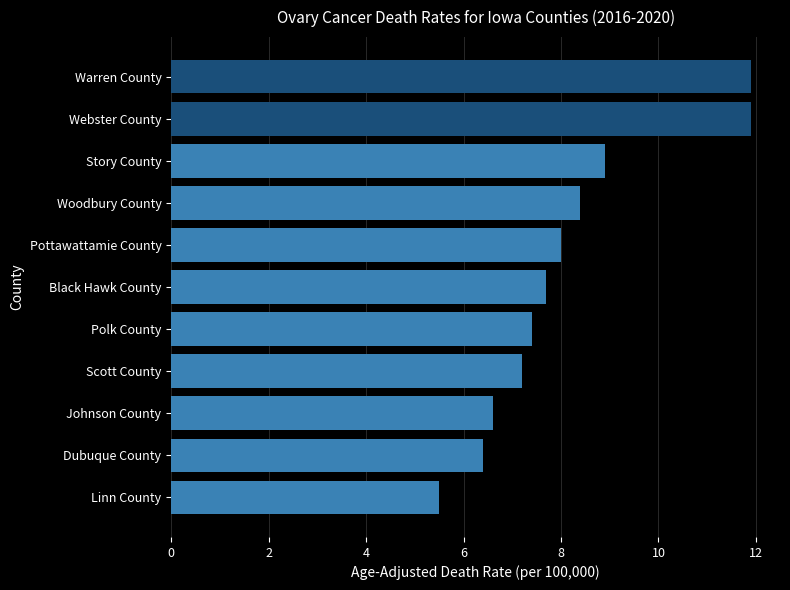

What is the difference between the maximum and minimum values?

6.4